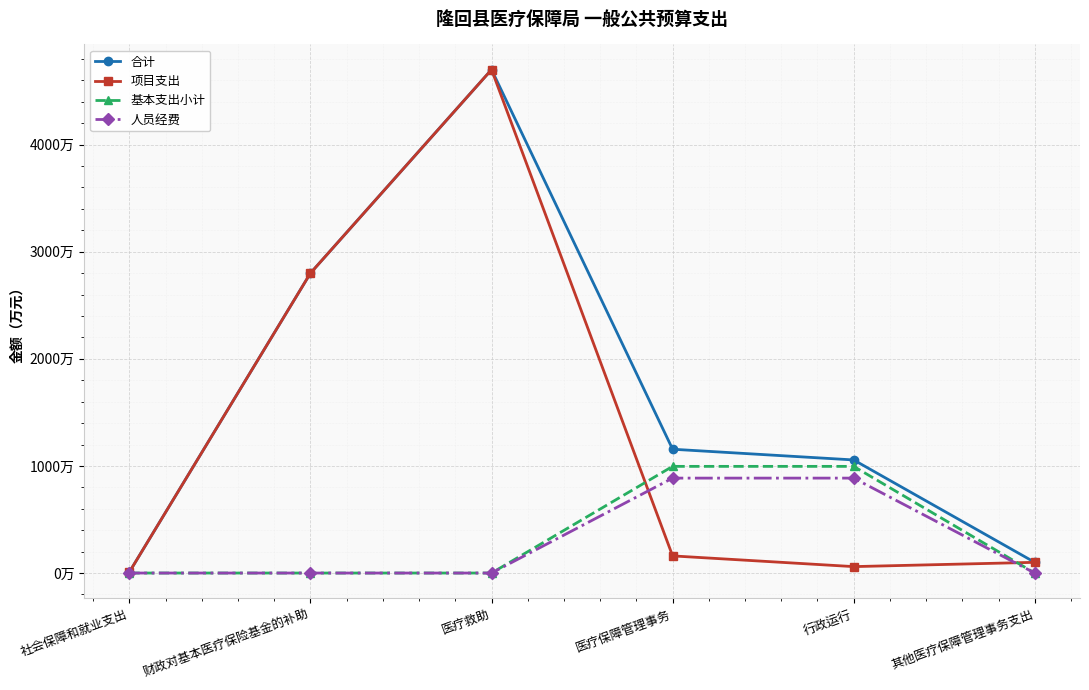

Where does the 合计 series first go above 1155?

财政对基本医疗保险基金的补助